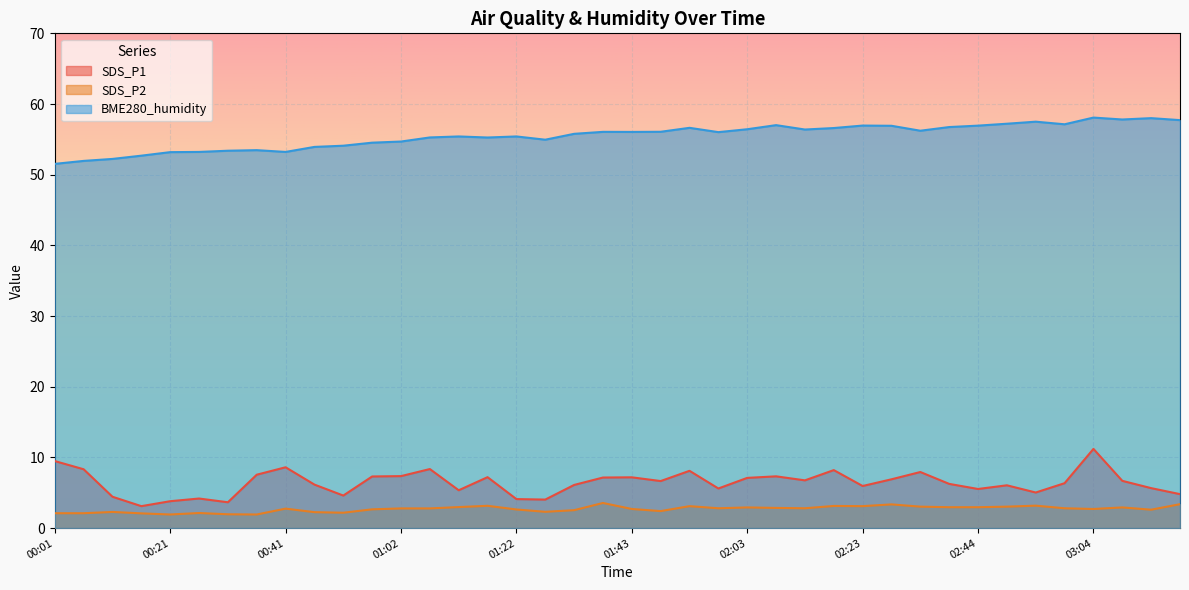

How many data points in SDS_P1 are less than 6?

15